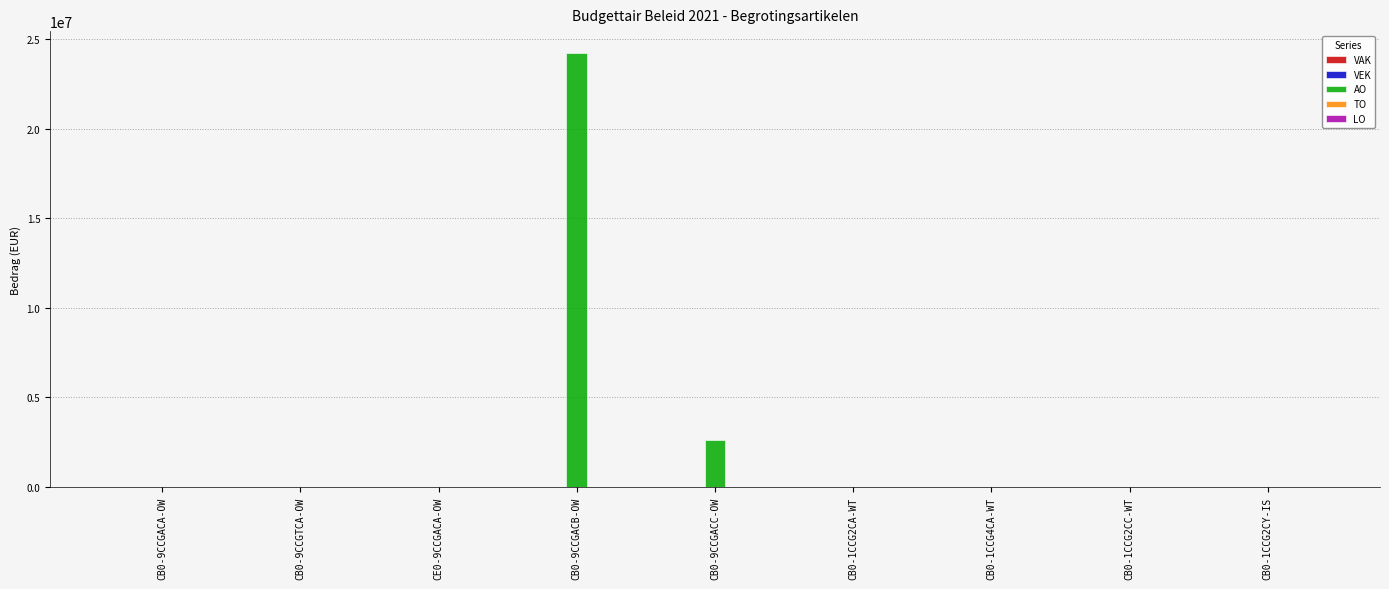

Which series has the largest total across all categories?

AO